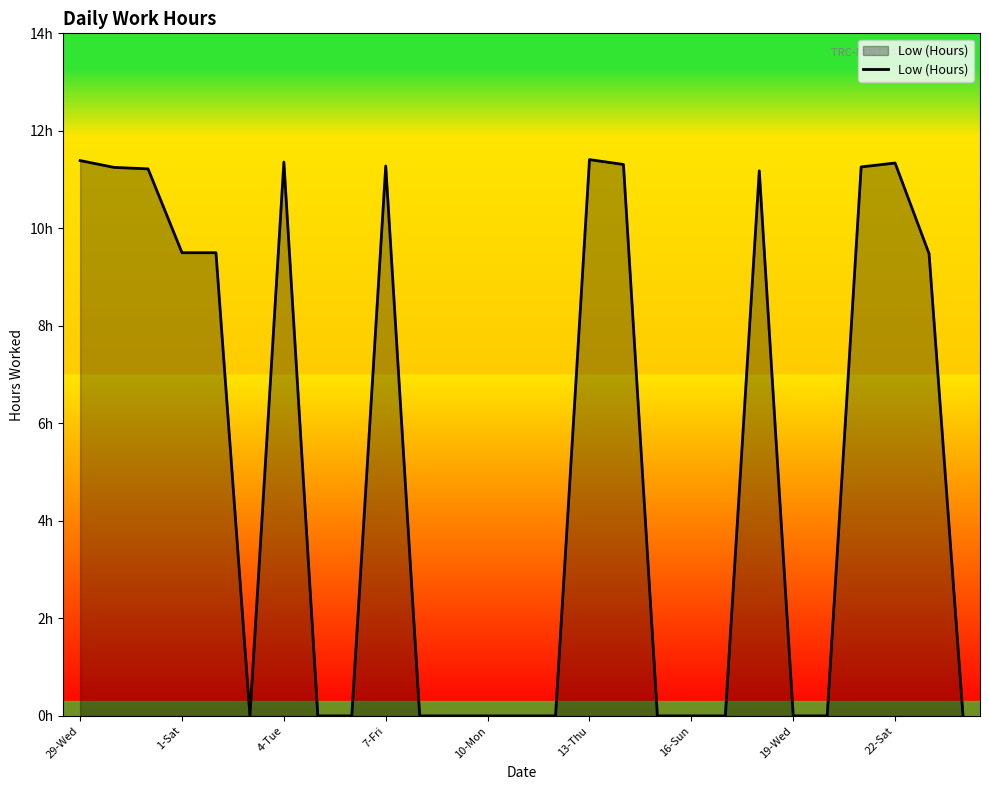

True or false: the data shows 7.3 at 23.

False